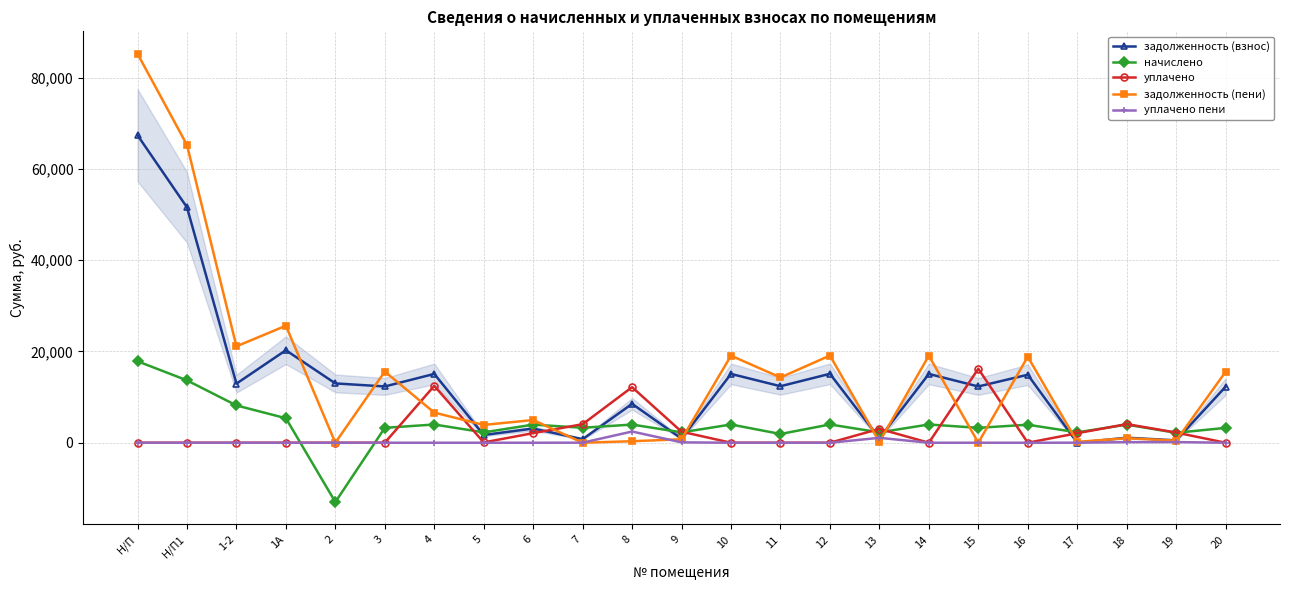

What is the difference between the highest and lowest values at 1А?

25629.8